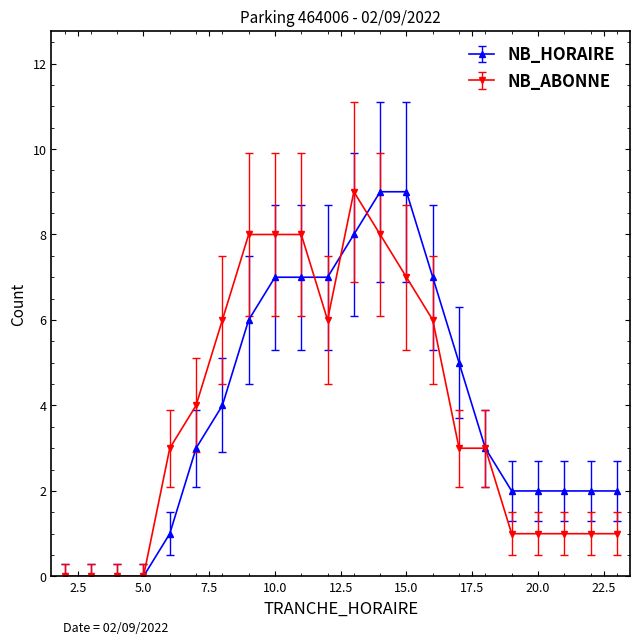

What is the maximum value shown in the chart?

9